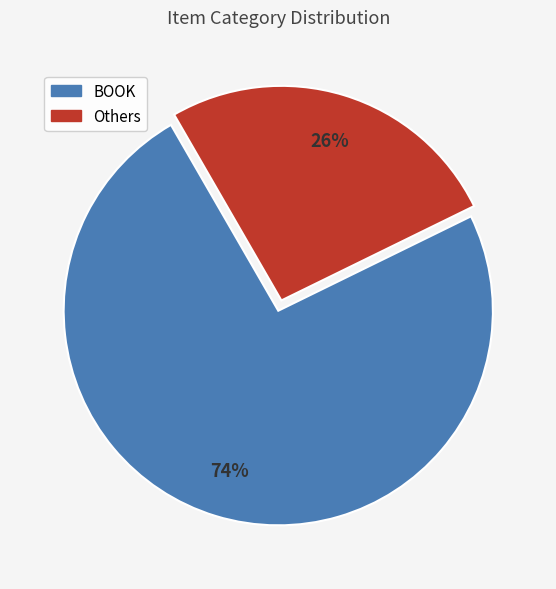

How many slices are in this pie chart?

2